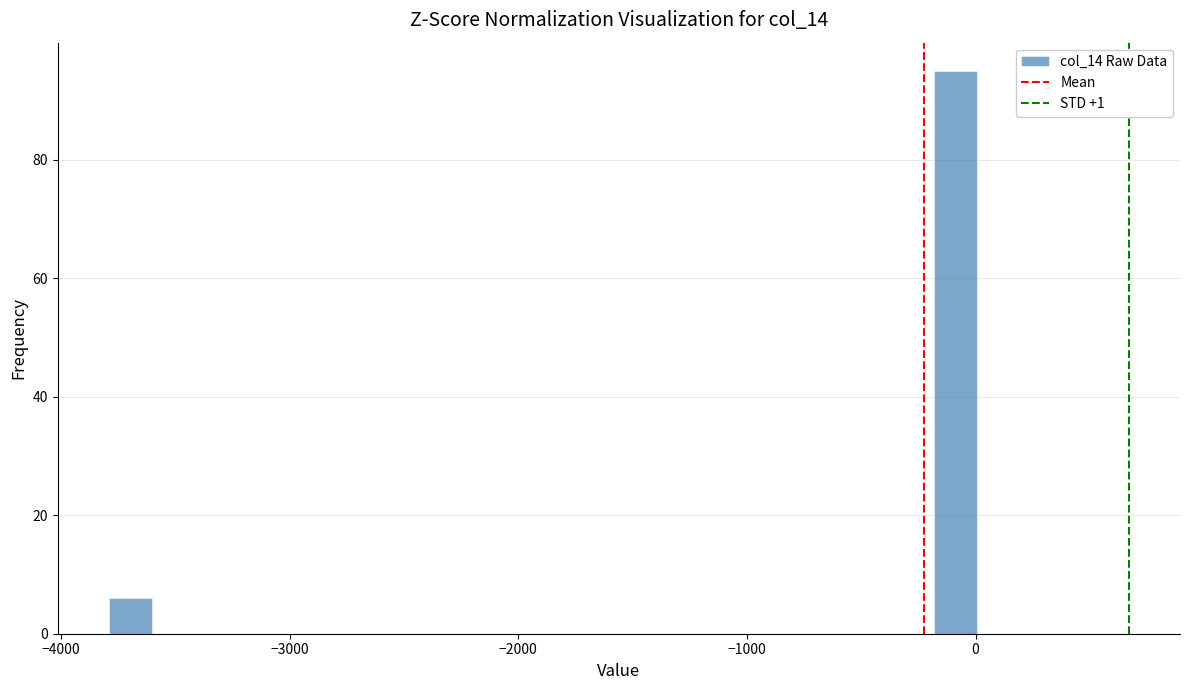

Around what value on the x-axis is the tallest bar? Give the approximate position of its centre, as read against the axis.

-100